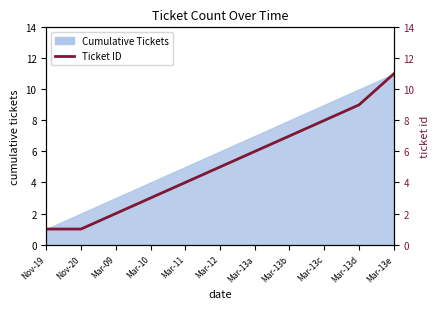

What is the difference between the maximum and minimum values?

10